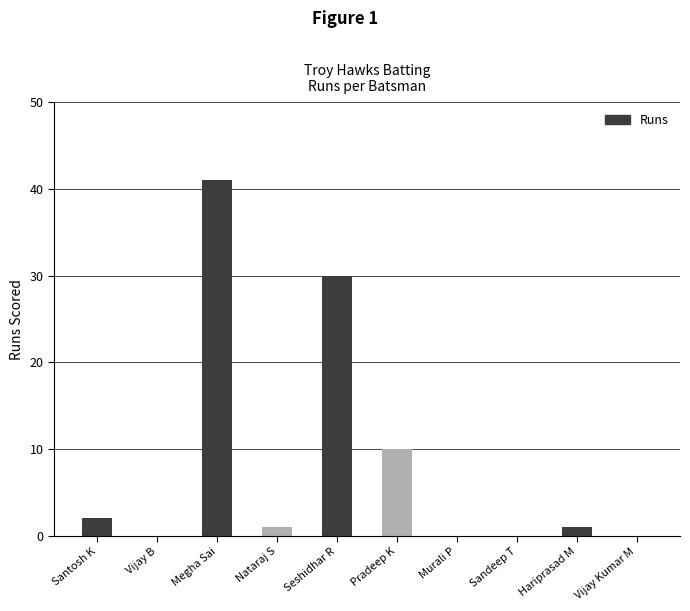

What is the sum of the values at Nataraj S and Megha Sai?

42